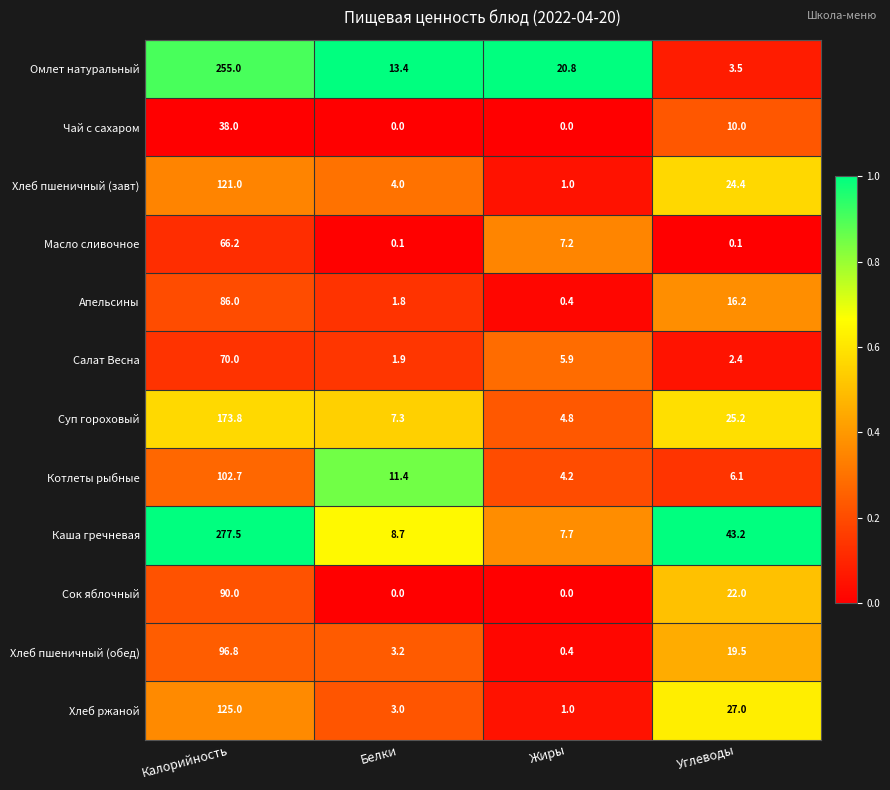

Where is Хлеб пшеничный (завт) nearest to the value 61?

Углеводы